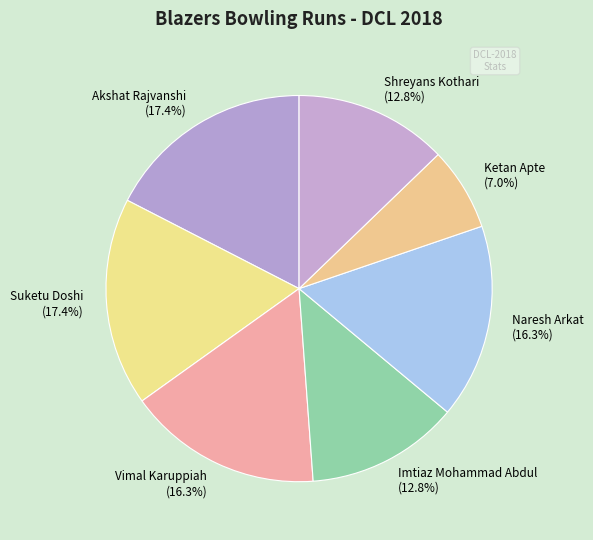

What is the ratio of the value at Akshat Rajvanshi (17.4%) to the value at Naresh Arkat (16.3%)?

1.1